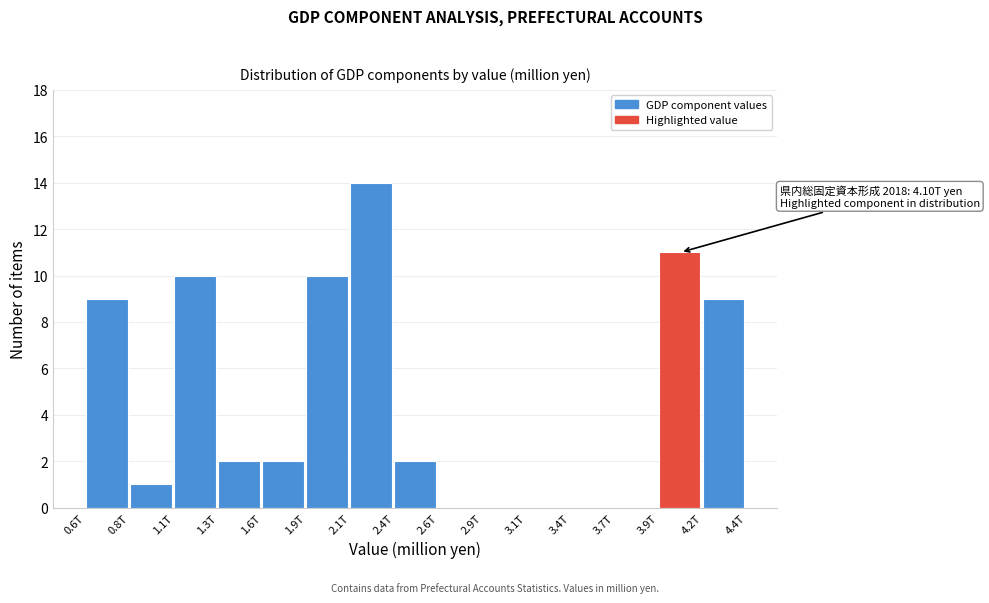

Reading right to left, transcribe all the data shown in this chart.

4.2T=9	3.9T=11	3.7T=0	3.4T=0	3.1T=0	2.9T=0	2.6T=0	2.4T=2	2.1T=14	1.9T=10	1.6T=2	1.3T=2	1.1T=10	0.8T=1	0.6T=9